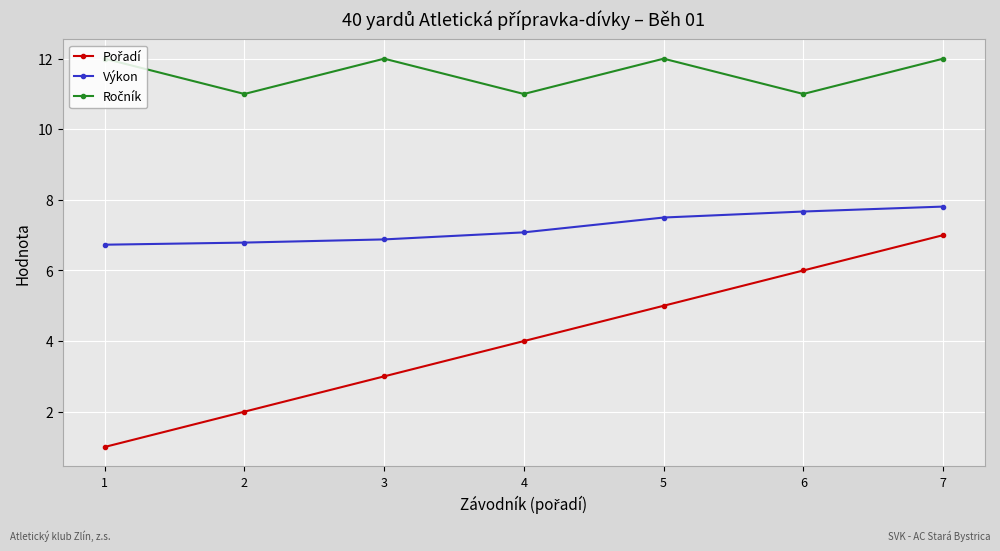

At how many categories does at least one series exceed 3?

7